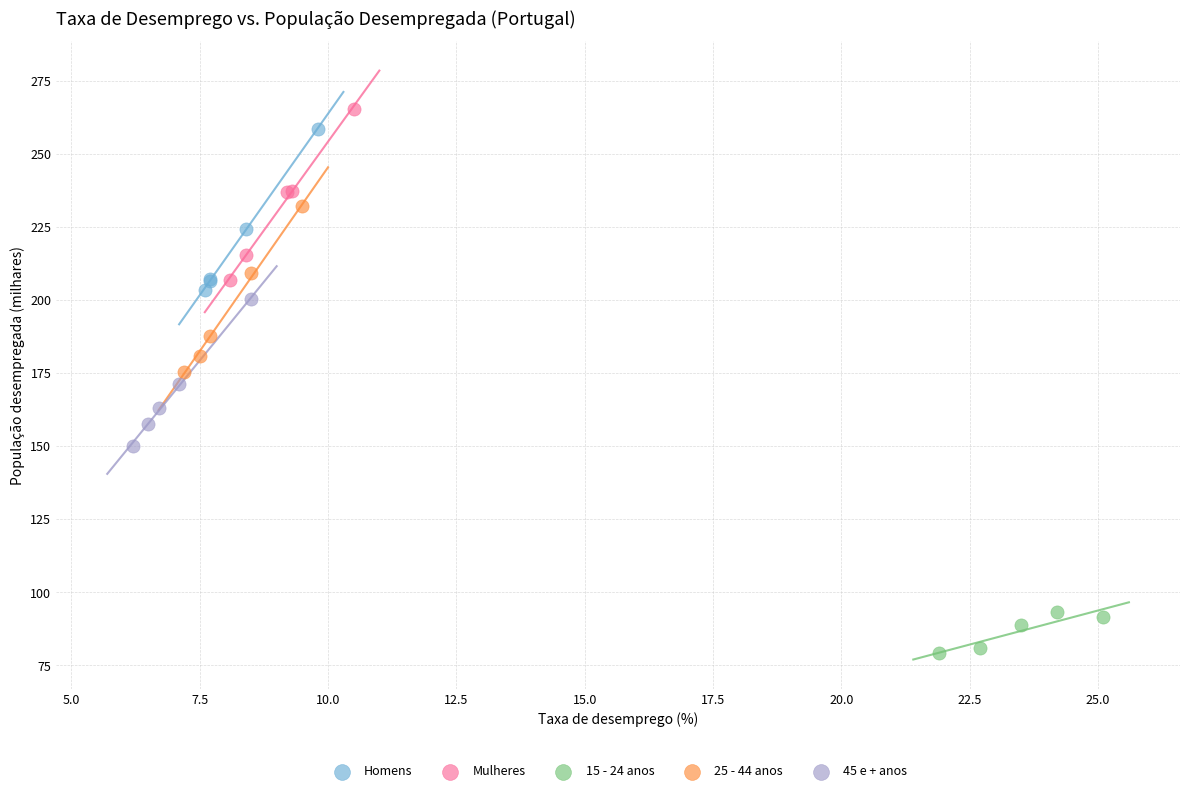

Which series reaches the minimum Y coordinate?

15 - 24 anos